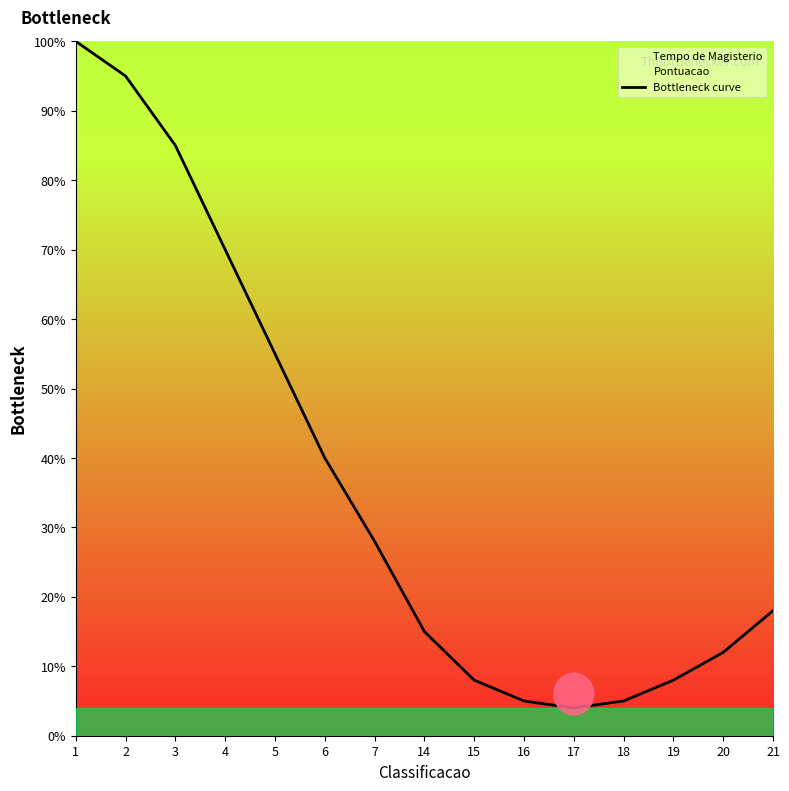

At which category does the data reach its first local valley?

17